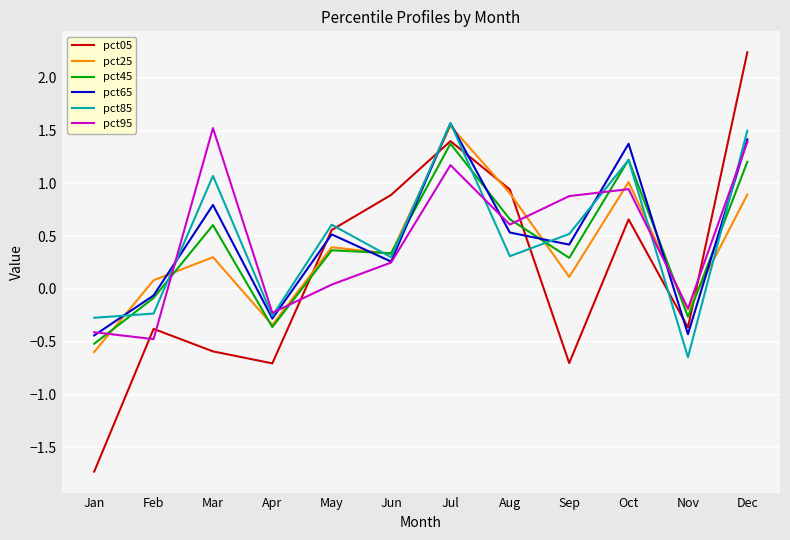

How many intersections are there between pct85 and pct45?

8